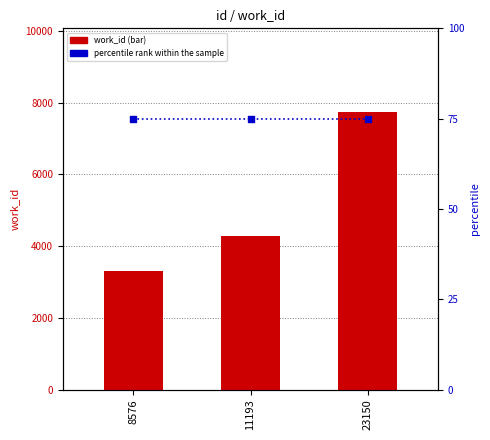

At how many categories does at least one series exceed 3631?

2